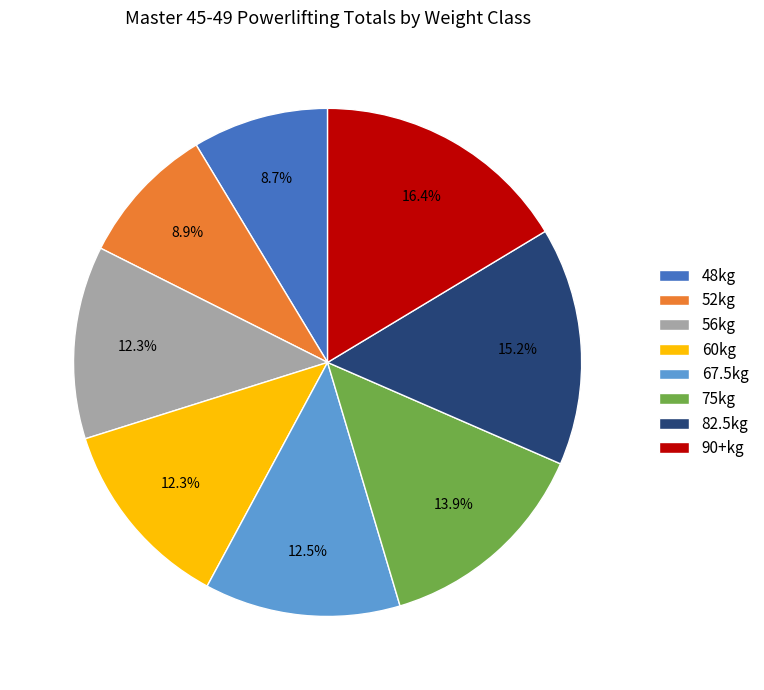

Is there a majority slice in this chart?

No